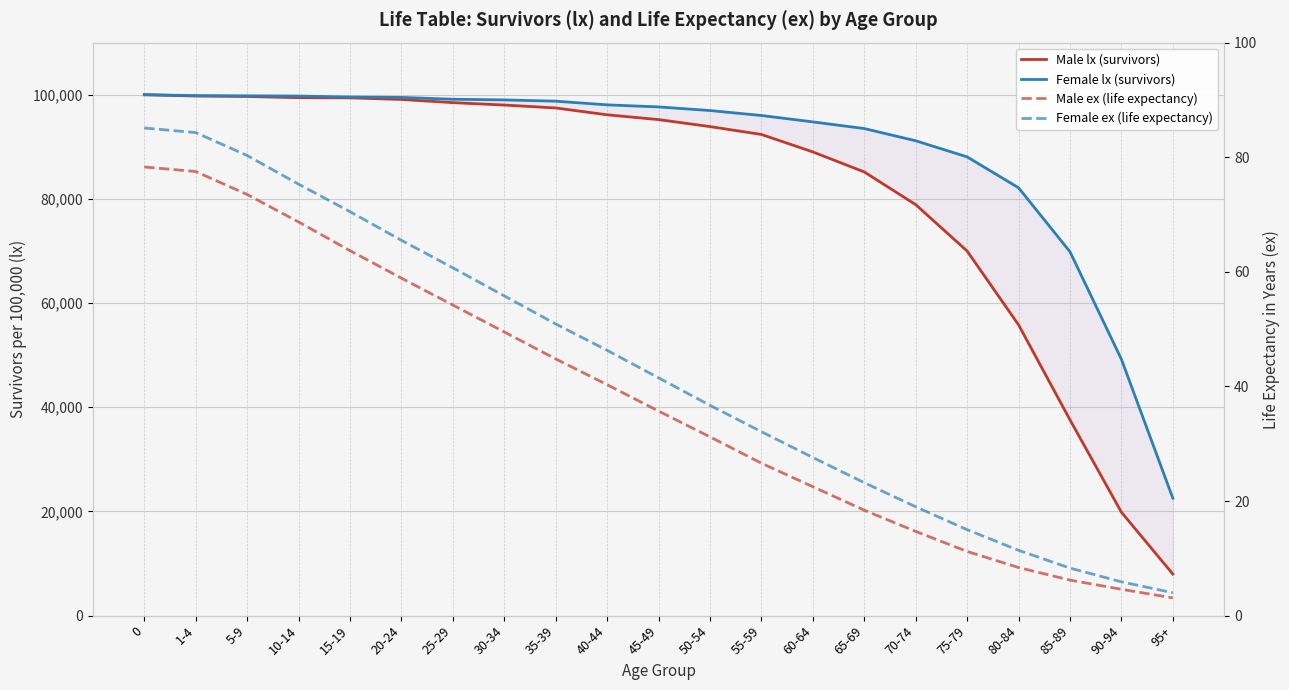

True or false: Male ex (life expectancy) and Male lx (survivors) intersect in this chart.

False